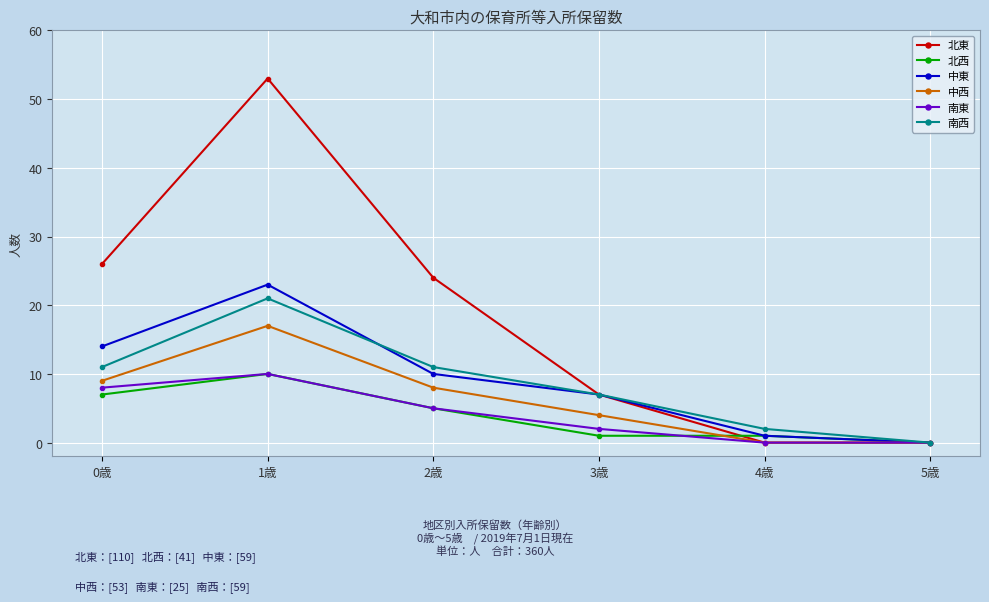

What is the spread (max minus min) of values at 1歳?

43